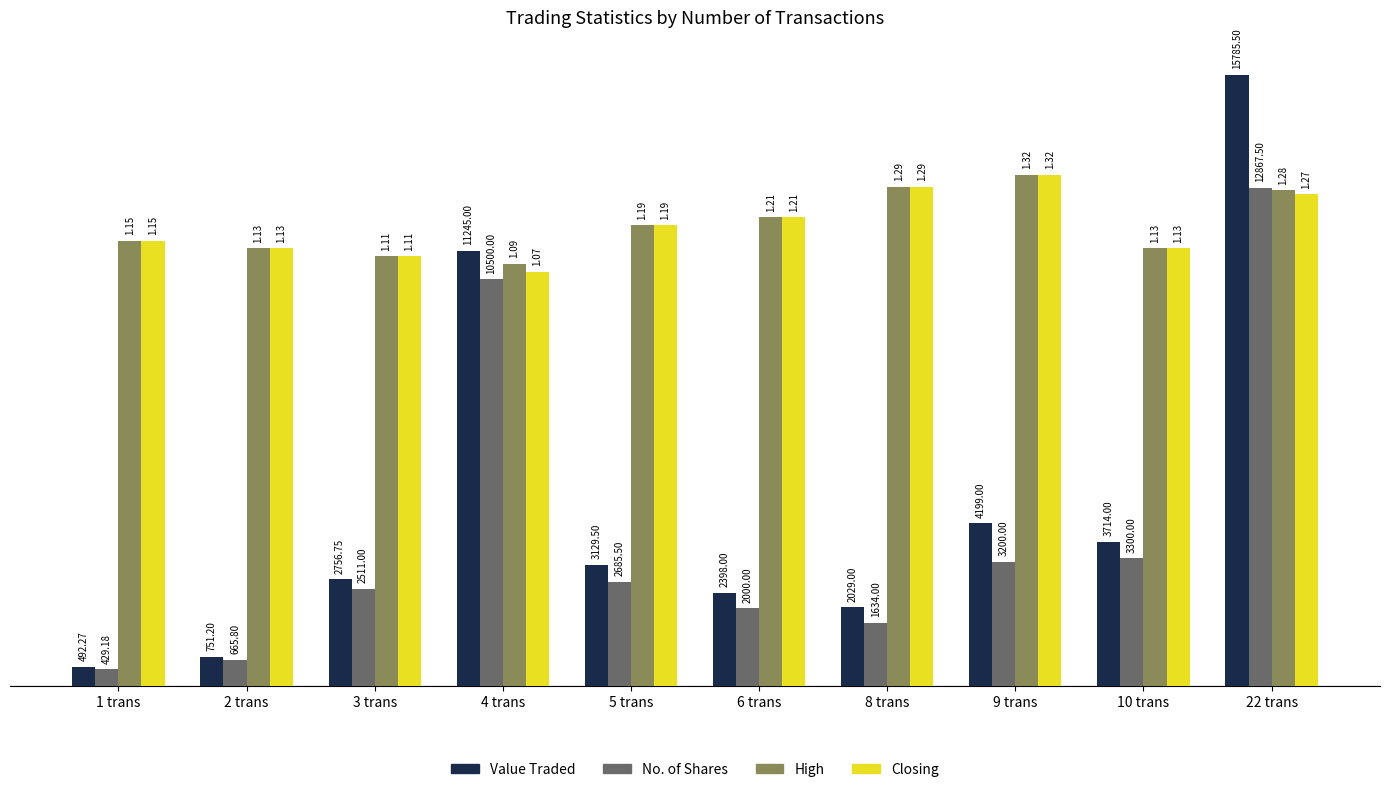

Which series has the largest total across all categories?

High